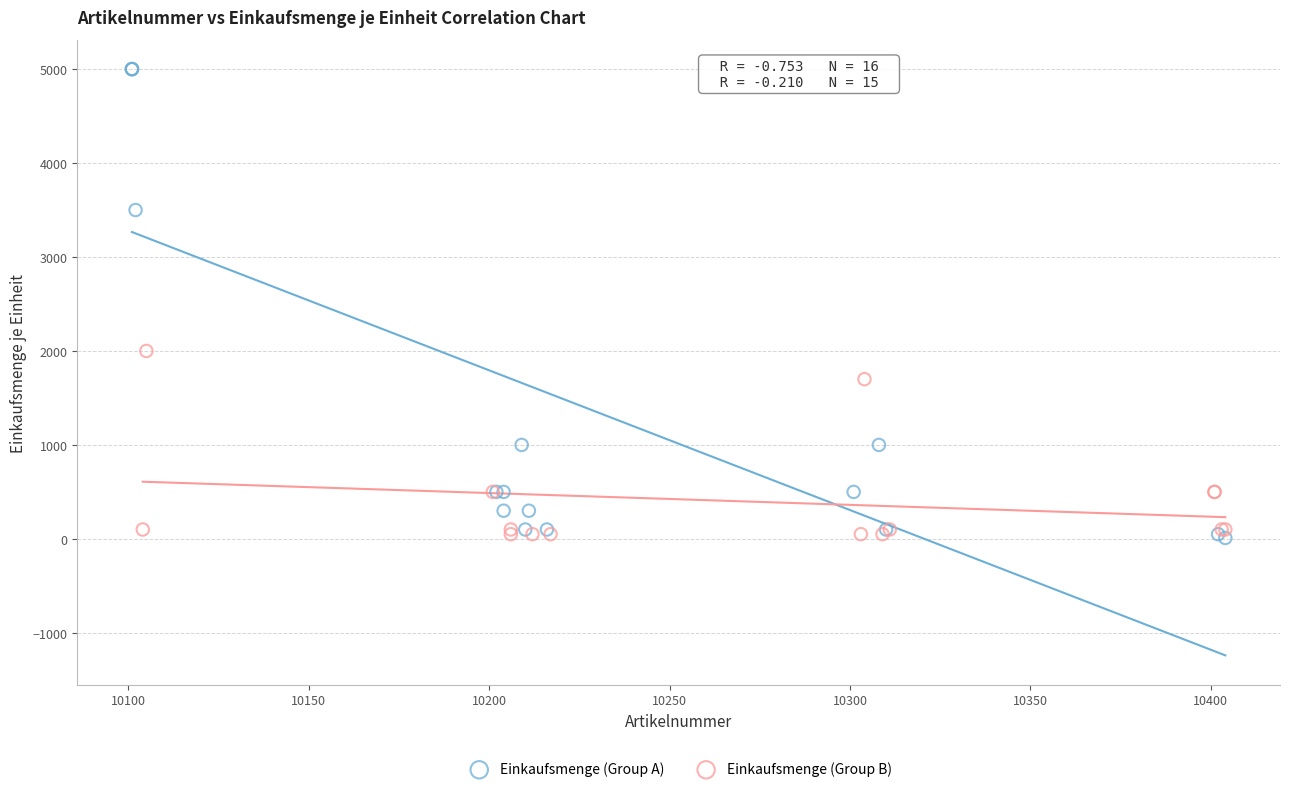

Which series has the largest Y range (max minus min)?

Einkaufsmenge (Group A)